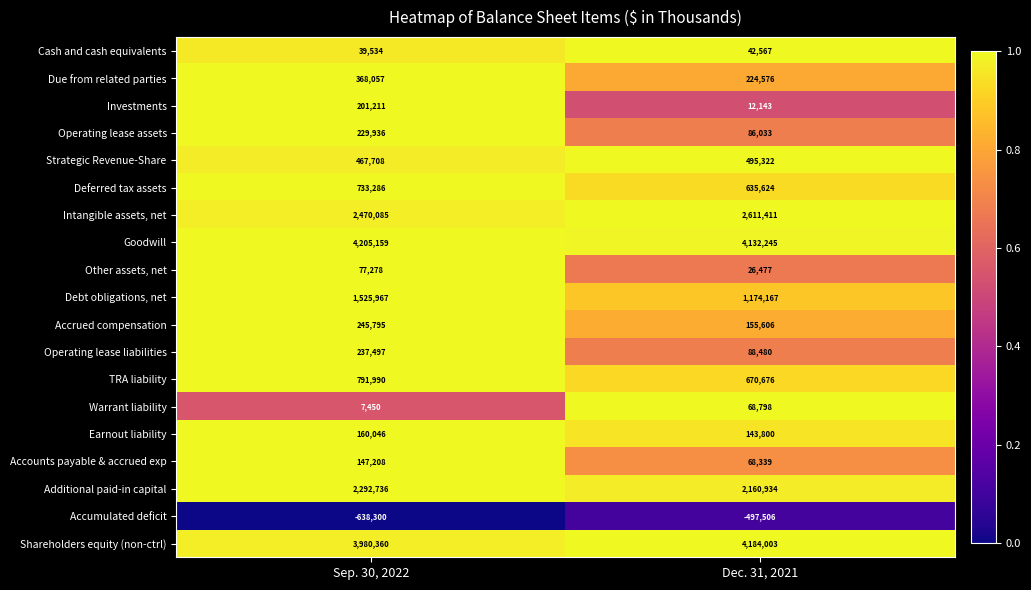

Which series has the largest total across all categories?

Goodwill